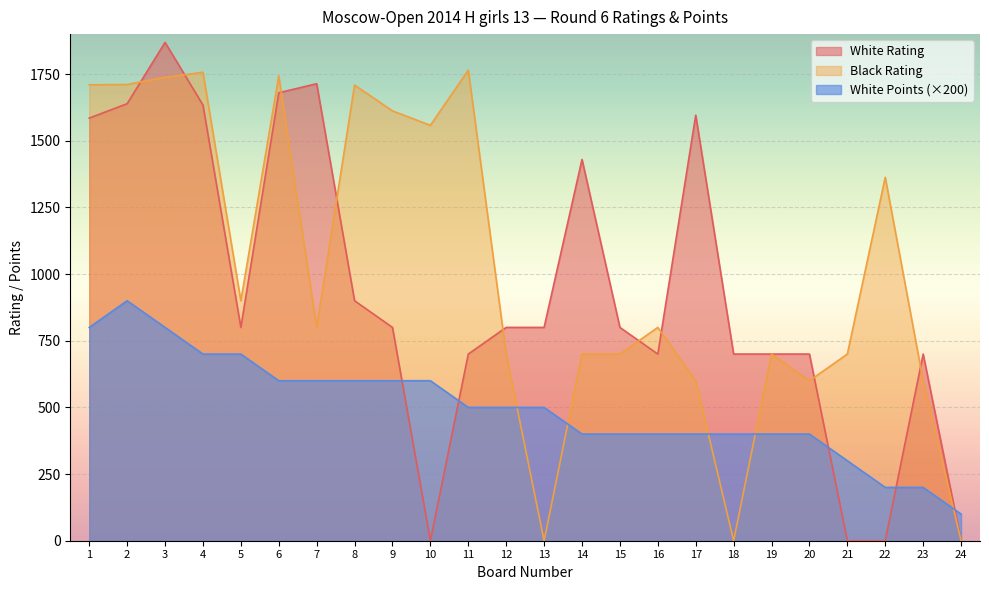

Which series has the largest total across all categories?

Black Rating